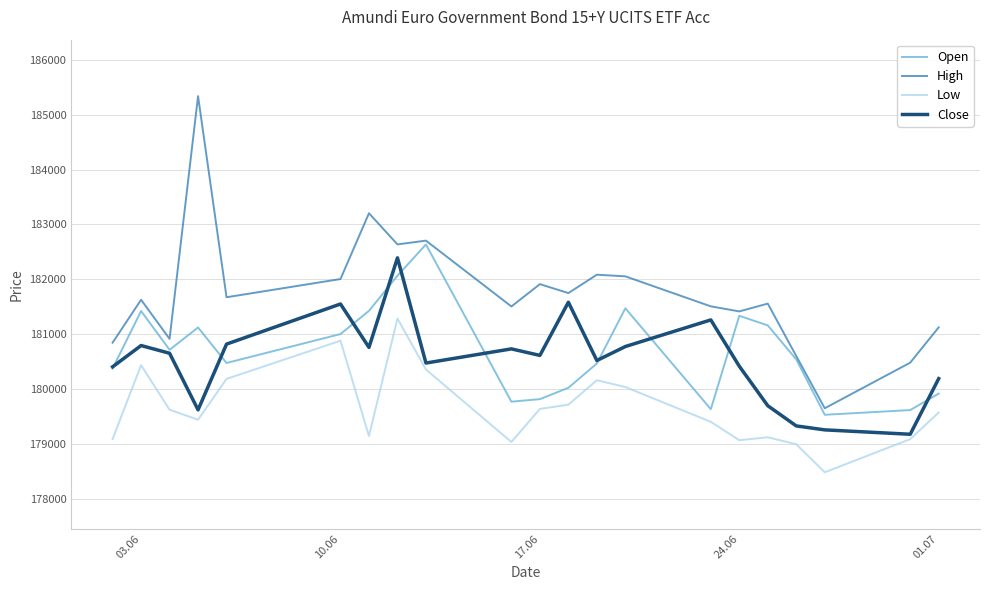

How many lines are shown in the chart?

4